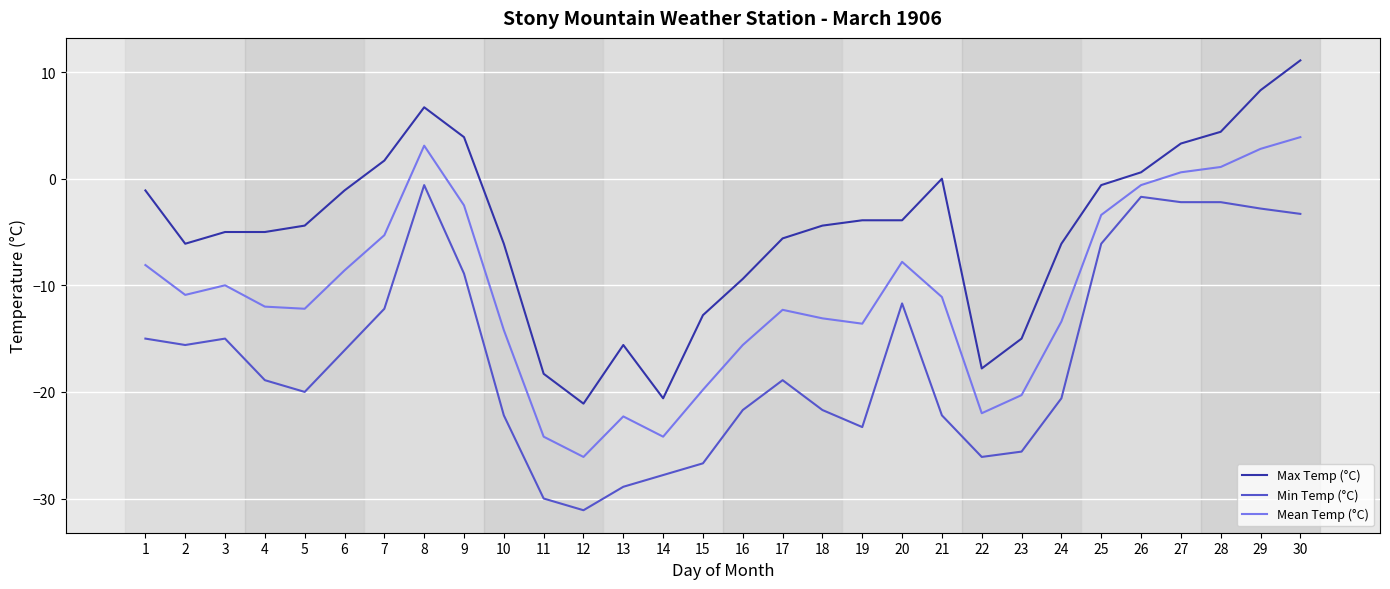

What is the sum of all Min Temp (°C) values?

-499.1